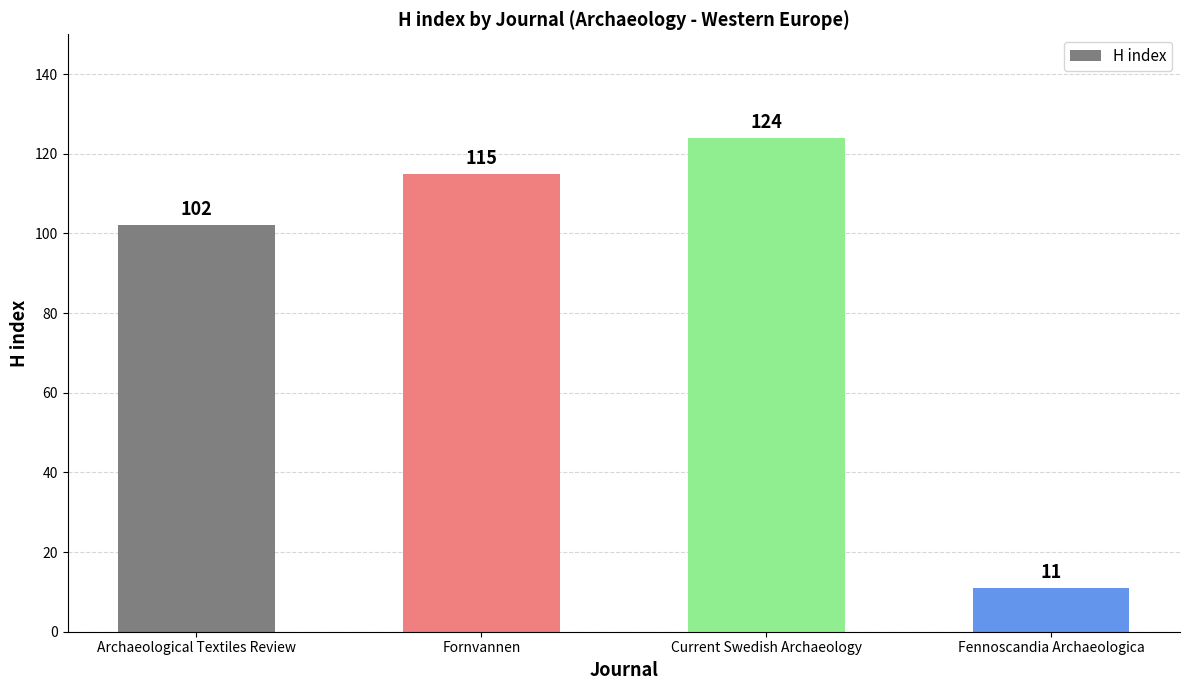

Reading right to left, what are all the values shown in this chart?

Fennoscandia Archaeologica=11	Current Swedish Archaeology=124	Fornvannen=115	Archaeological Textiles Review=102